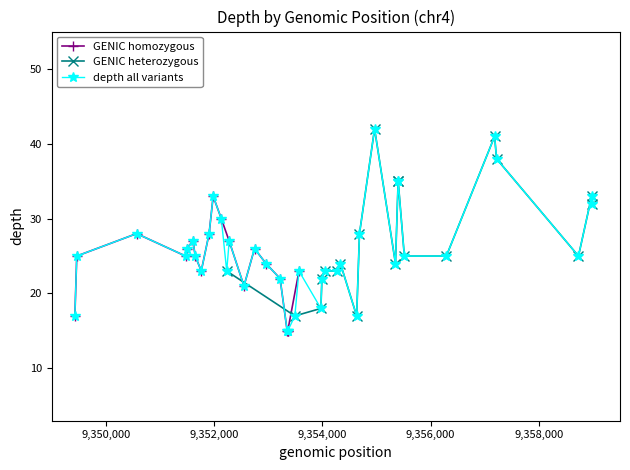

Is it true that GENIC homozygous equals 23 at 17?

False